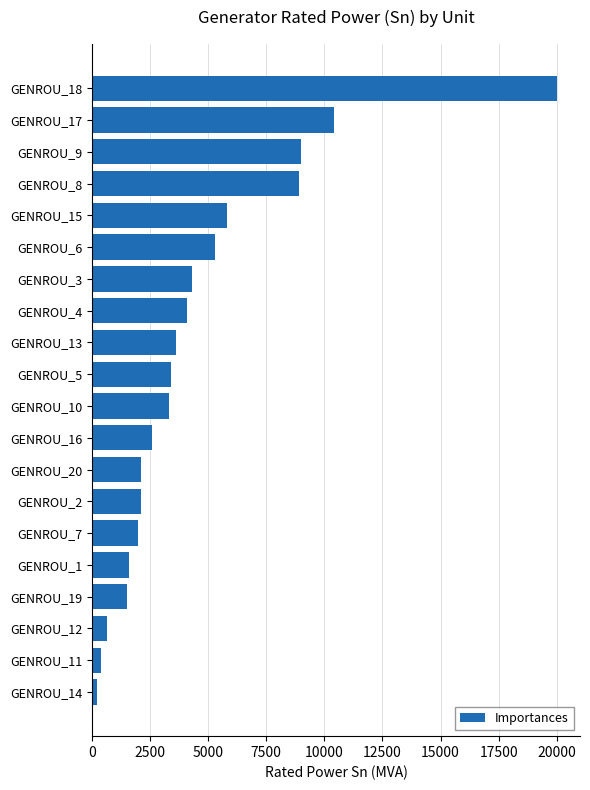

How many distinct data groups are displayed?

1